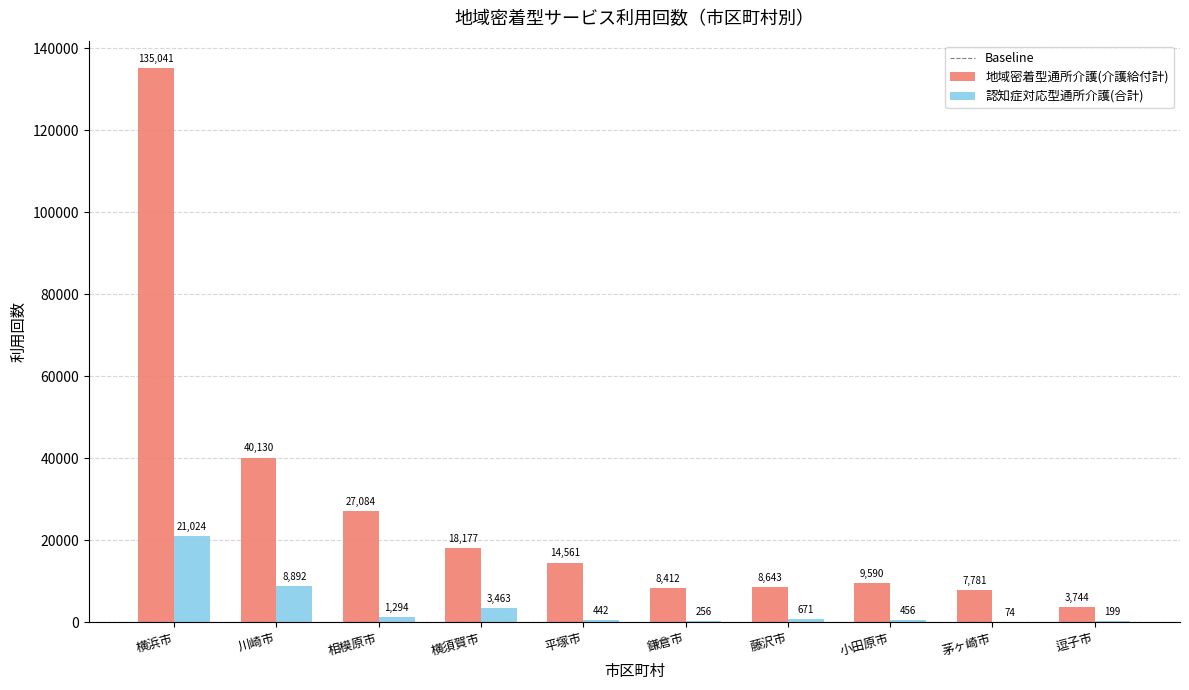

Between 小田原市 and 逗子市, which series saw the biggest shift?

地域密着型通所介護(介護給付計)